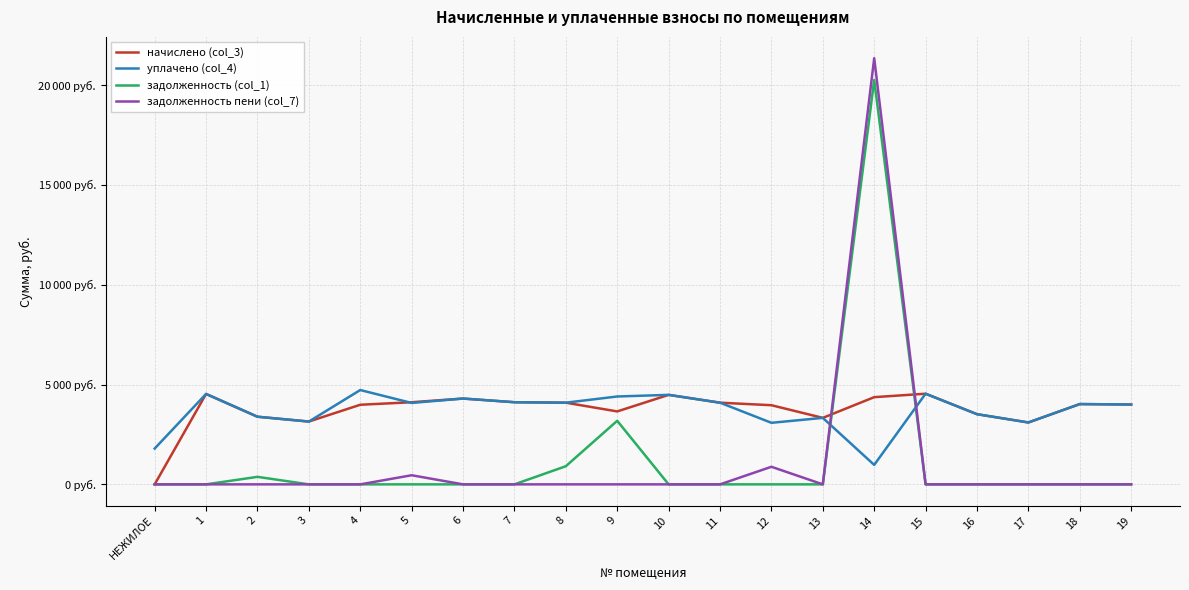

What is the difference between the highest and lowest values at 5?

4112.6